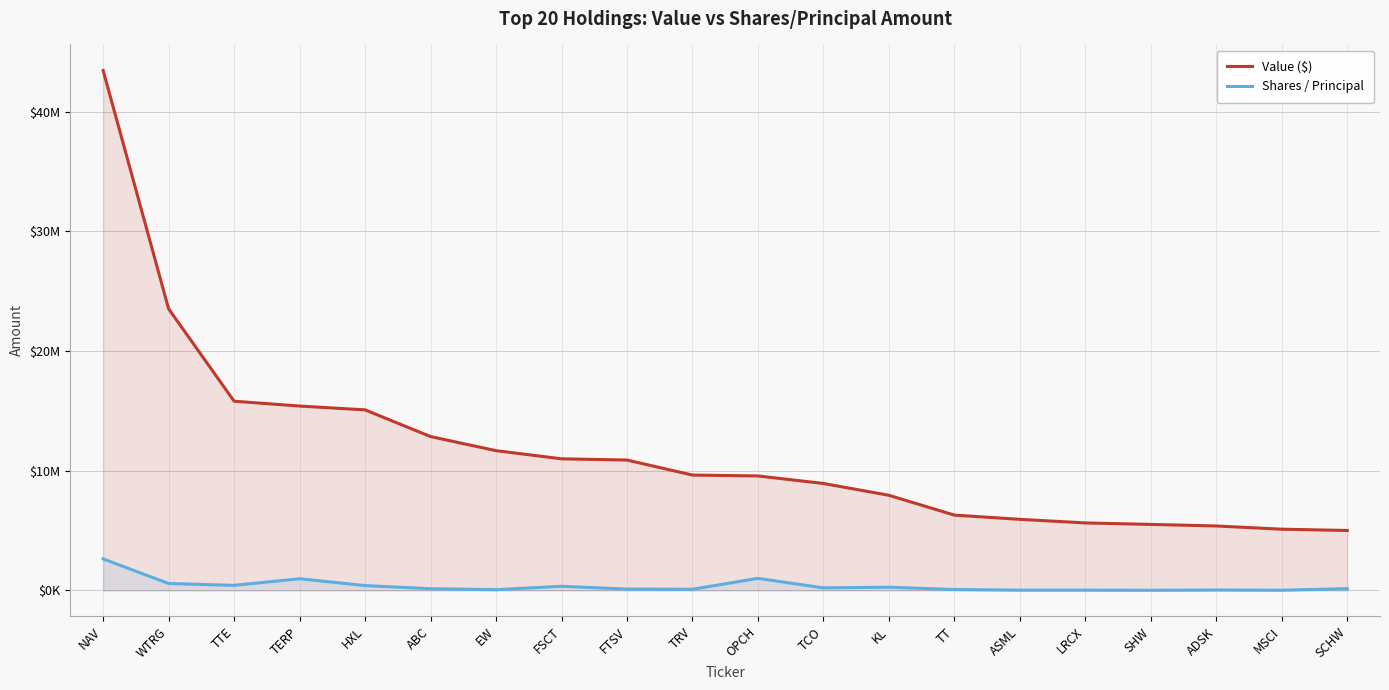

True or false: Value ($) and Shares / Principal cross at least once.

False